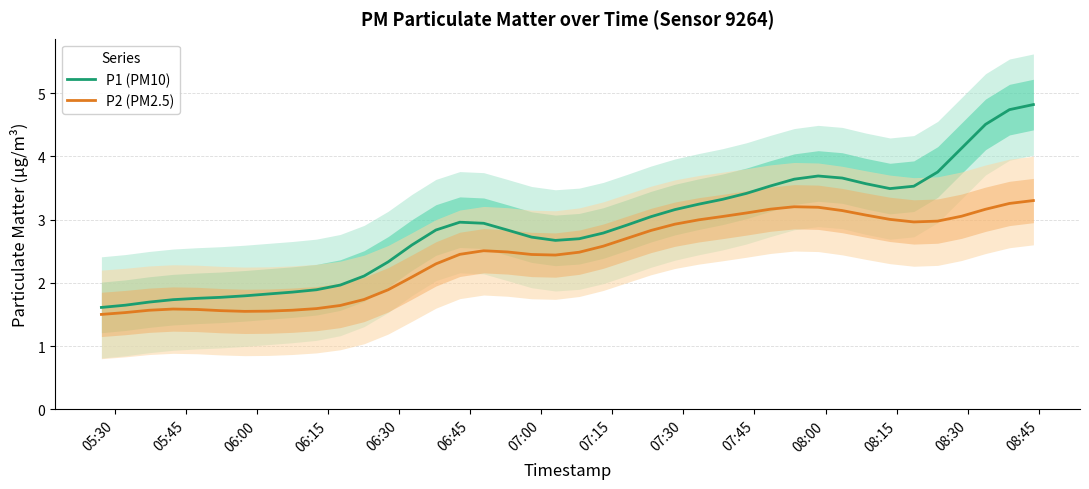

What is the minimum value for P1 (PM10)?

1.6